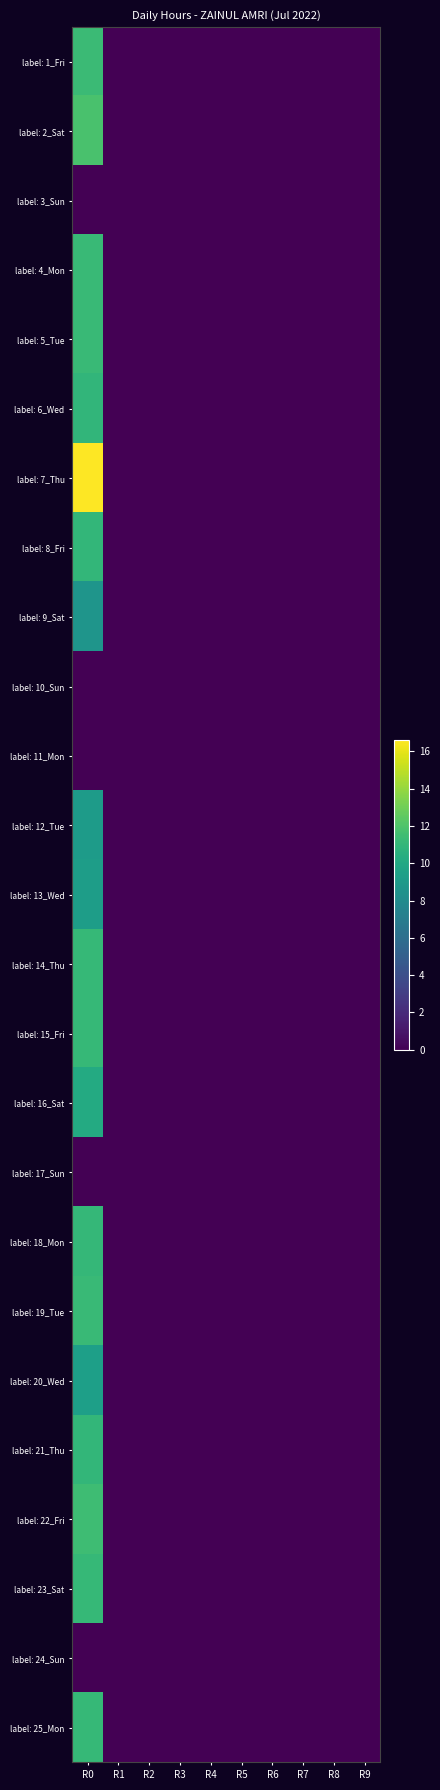

Reading left to right, list all the values displayed in this chart.

label: 1_Fri: R0=11.4	R1=0.0	R2=0.0	R3=0.0	R4=0.0	R5=0.0	R6=0.0	R7=0.0	R8=0.0	R9=0.0
label: 2_Sat: R0=11.9	R1=0.0	R2=0.0	R3=0.0	R4=0.0	R5=0.0	R6=0.0	R7=0.0	R8=0.0	R9=0.0
label: 3_Sun: R0=0.0	R1=0.0	R2=0.0	R3=0.0	R4=0.0	R5=0.0	R6=0.0	R7=0.0	R8=0.0	R9=0.0
label: 4_Mon: R0=11.3	R1=0.0	R2=0.0	R3=0.0	R4=0.0	R5=0.0	R6=0.0	R7=0.0	R8=0.0	R9=0.0
label: 5_Tue: R0=11.3	R1=0.0	R2=0.0	R3=0.0	R4=0.0	R5=0.0	R6=0.0	R7=0.0	R8=0.0	R9=0.0
label: 6_Wed: R0=10.9	R1=0.0	R2=0.0	R3=0.0	R4=0.0	R5=0.0	R6=0.0	R7=0.0	R8=0.0	R9=0.0
label: 7_Thu: R0=16.6	R1=0.0	R2=0.0	R3=0.0	R4=0.0	R5=0.0	R6=0.0	R7=0.0	R8=0.0	R9=0.0
label: 8_Fri: R0=11.0	R1=0.0	R2=0.0	R3=0.0	R4=0.0	R5=0.0	R6=0.0	R7=0.0	R8=0.0	R9=0.0
label: 9_Sat: R0=8.7	R1=0.0	R2=0.0	R3=0.0	R4=0.0	R5=0.0	R6=0.0	R7=0.0	R8=0.0	R9=0.0
label: 10_Sun: R0=0.0	R1=0.0	R2=0.0	R3=0.0	R4=0.0	R5=0.0	R6=0.0	R7=0.0	R8=0.0	R9=0.0
label: 11_Mon: R0=0.0	R1=0.0	R2=0.0	R3=0.0	R4=0.0	R5=0.0	R6=0.0	R7=0.0	R8=0.0	R9=0.0
label: 12_Tue: R0=9.1	R1=0.0	R2=0.0	R3=0.0	R4=0.0	R5=0.0	R6=0.0	R7=0.0	R8=0.0	R9=0.0
label: 13_Wed: R0=9.3	R1=0.0	R2=0.0	R3=0.0	R4=0.0	R5=0.0	R6=0.0	R7=0.0	R8=0.0	R9=0.0
label: 14_Thu: R0=11.2	R1=0.0	R2=0.0	R3=0.0	R4=0.0	R5=0.0	R6=0.0	R7=0.0	R8=0.0	R9=0.0
label: 15_Fri: R0=11.1	R1=0.0	R2=0.0	R3=0.0	R4=0.0	R5=0.0	R6=0.0	R7=0.0	R8=0.0	R9=0.0
label: 16_Sat: R0=10.2	R1=0.0	R2=0.0	R3=0.0	R4=0.0	R5=0.0	R6=0.0	R7=0.0	R8=0.0	R9=0.0
label: 17_Sun: R0=0.0	R1=0.0	R2=0.0	R3=0.0	R4=0.0	R5=0.0	R6=0.0	R7=0.0	R8=0.0	R9=0.0
label: 18_Mon: R0=11.1	R1=0.0	R2=0.0	R3=0.0	R4=0.0	R5=0.0	R6=0.0	R7=0.0	R8=0.0	R9=0.0
label: 19_Tue: R0=11.3	R1=0.0	R2=0.0	R3=0.0	R4=0.0	R5=0.0	R6=0.0	R7=0.0	R8=0.0	R9=0.0
label: 20_Wed: R0=9.4	R1=0.0	R2=0.0	R3=0.0	R4=0.0	R5=0.0	R6=0.0	R7=0.0	R8=0.0	R9=0.0
label: 21_Thu: R0=11.0	R1=0.0	R2=0.0	R3=0.0	R4=0.0	R5=0.0	R6=0.0	R7=0.0	R8=0.0	R9=0.0
label: 22_Fri: R0=11.5	R1=0.0	R2=0.0	R3=0.0	R4=0.0	R5=0.0	R6=0.0	R7=0.0	R8=0.0	R9=0.0
label: 23_Sat: R0=11.1	R1=0.0	R2=0.0	R3=0.0	R4=0.0	R5=0.0	R6=0.0	R7=0.0	R8=0.0	R9=0.0
label: 24_Sun: R0=0.0	R1=0.0	R2=0.0	R3=0.0	R4=0.0	R5=0.0	R6=0.0	R7=0.0	R8=0.0	R9=0.0
label: 25_Mon: R0=11.2	R1=0.0	R2=0.0	R3=0.0	R4=0.0	R5=0.0	R6=0.0	R7=0.0	R8=0.0	R9=0.0